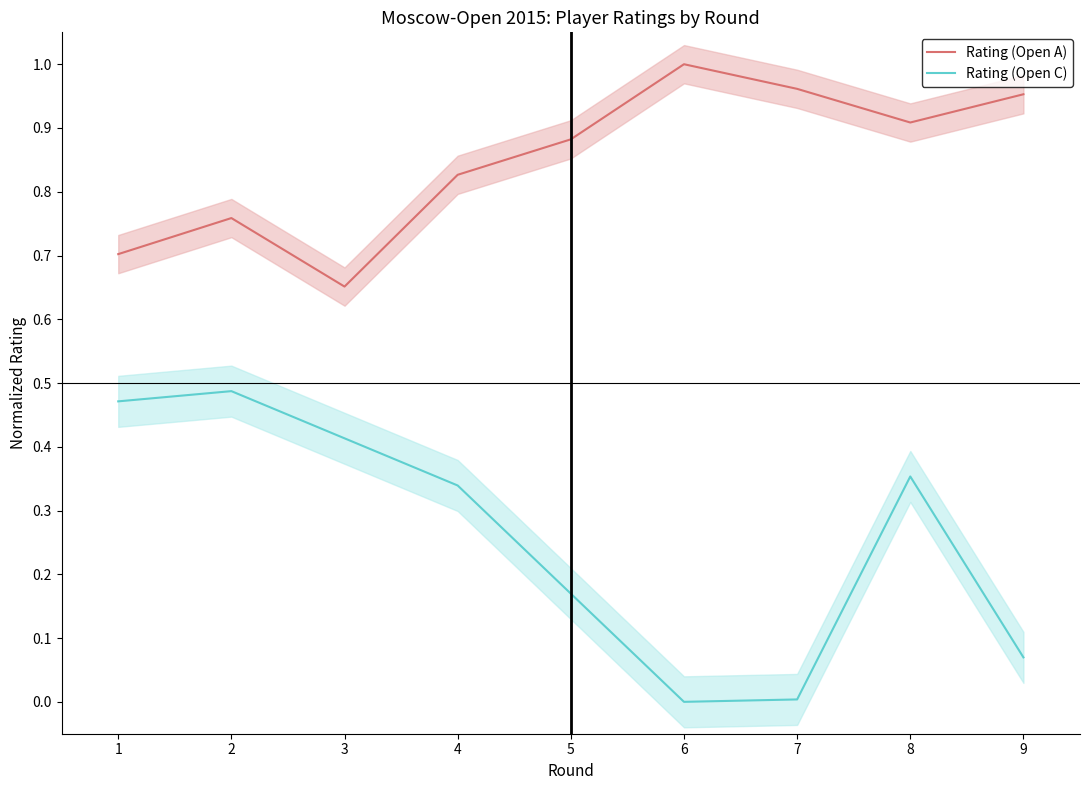

What is the difference between the second highest and minimum values?

0.3